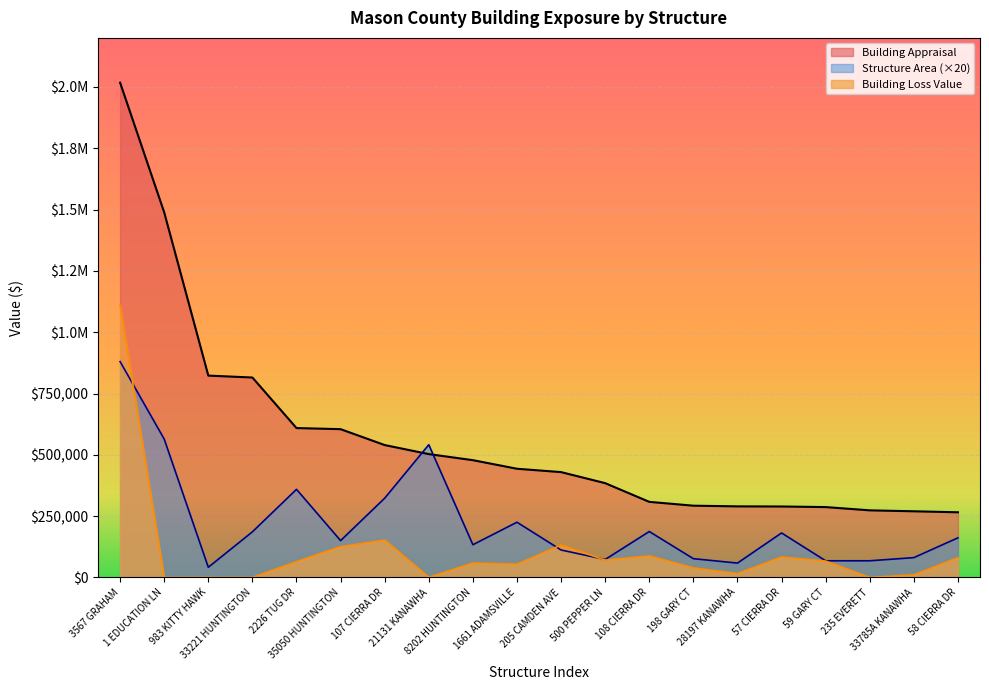

True or false: Structure Area has more than 0 points higher than both neighbors.

True